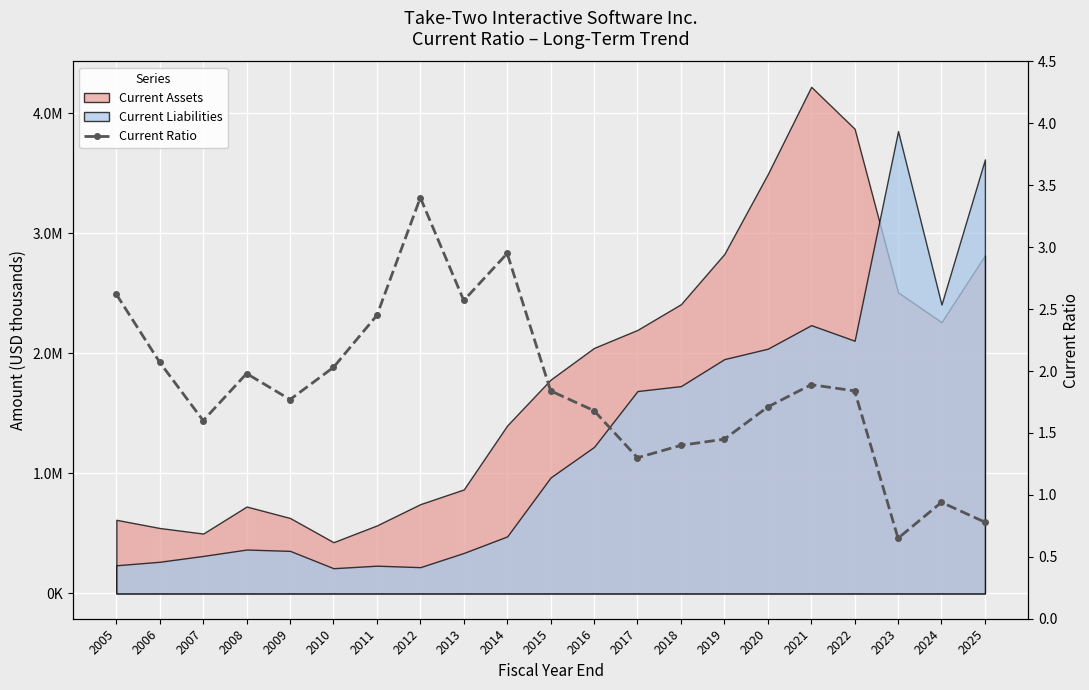

The chart shows a value of 3.4 at 2012. True or false?

True